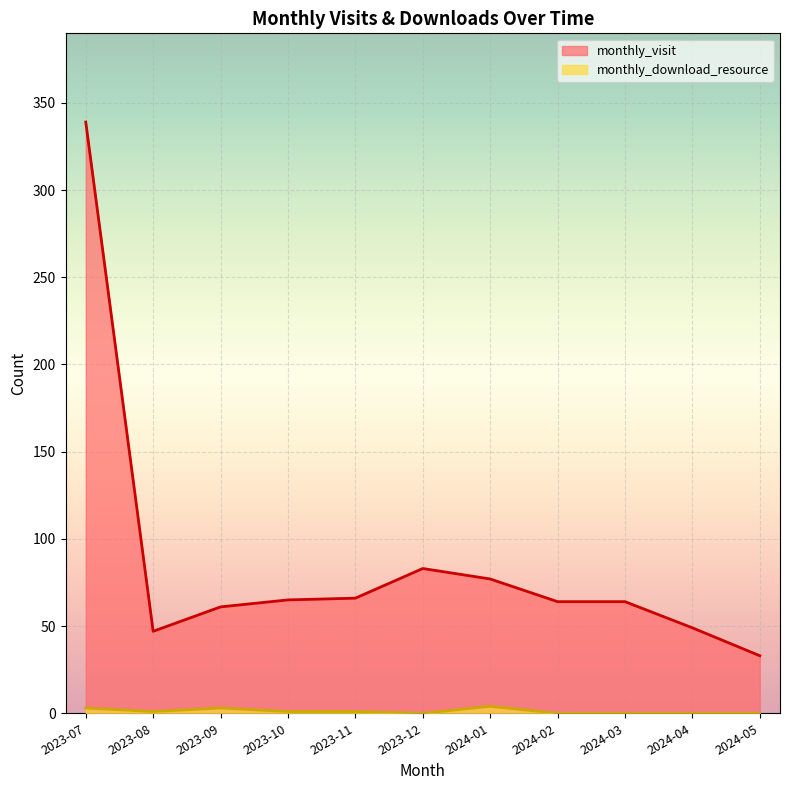

True or false: monthly_download_resource and monthly_visit intersect in this chart.

False